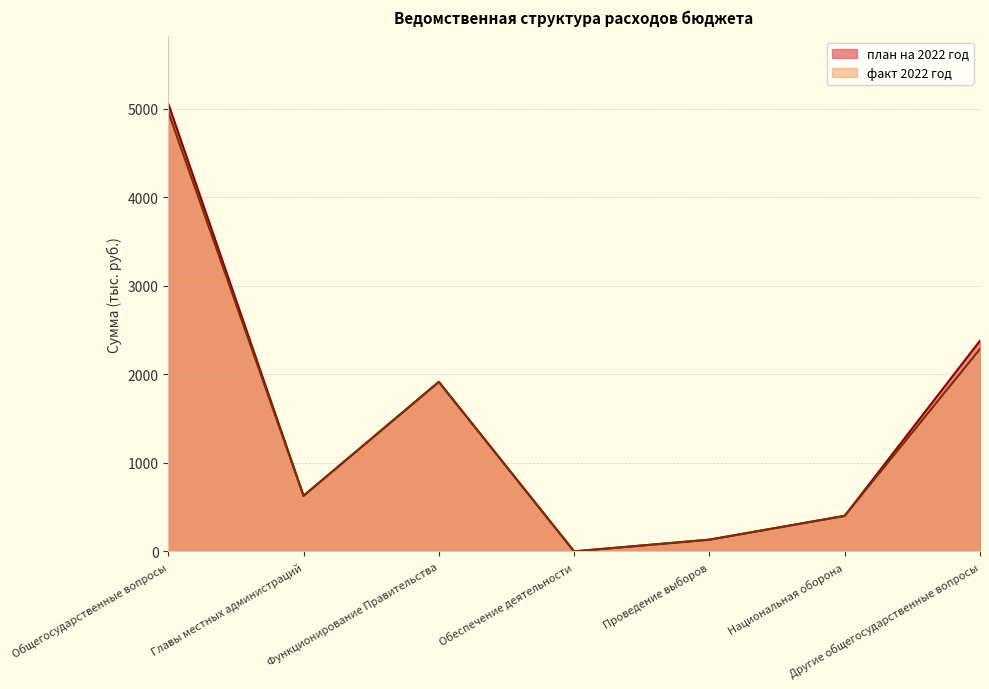

At Проведение выборов, list the series in order from smallest to largest.

план на 2022 год, факт 2022 год